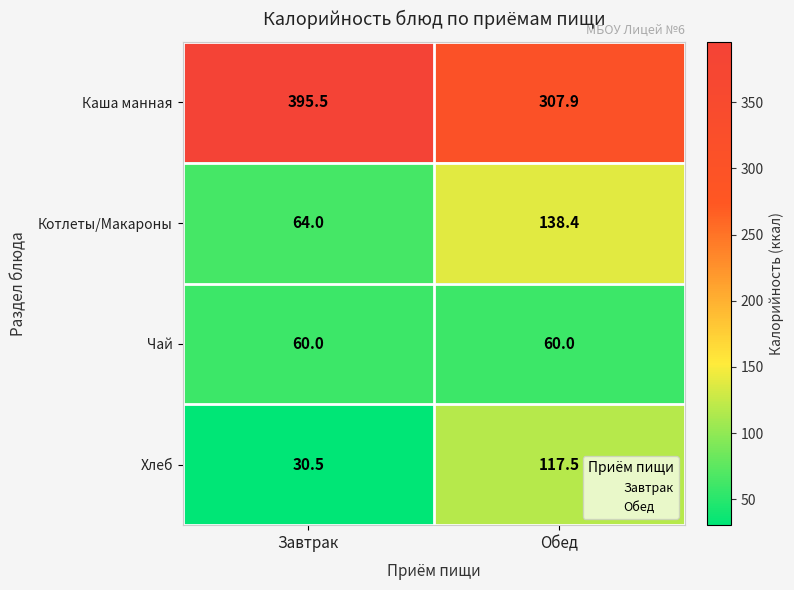

Which category has the lowest value across all series?

Завтрак